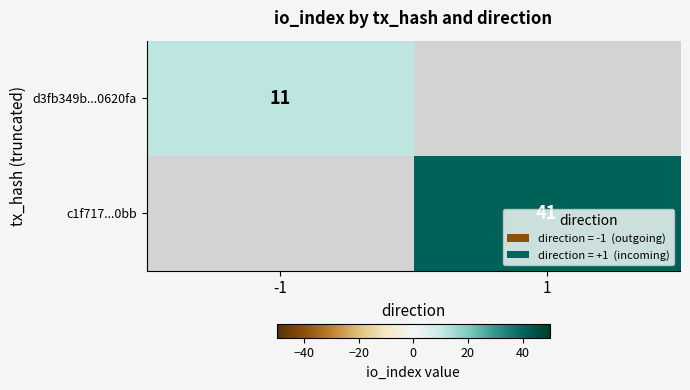

True or false: c1f717...0bb has a value of 41 at 1.

True